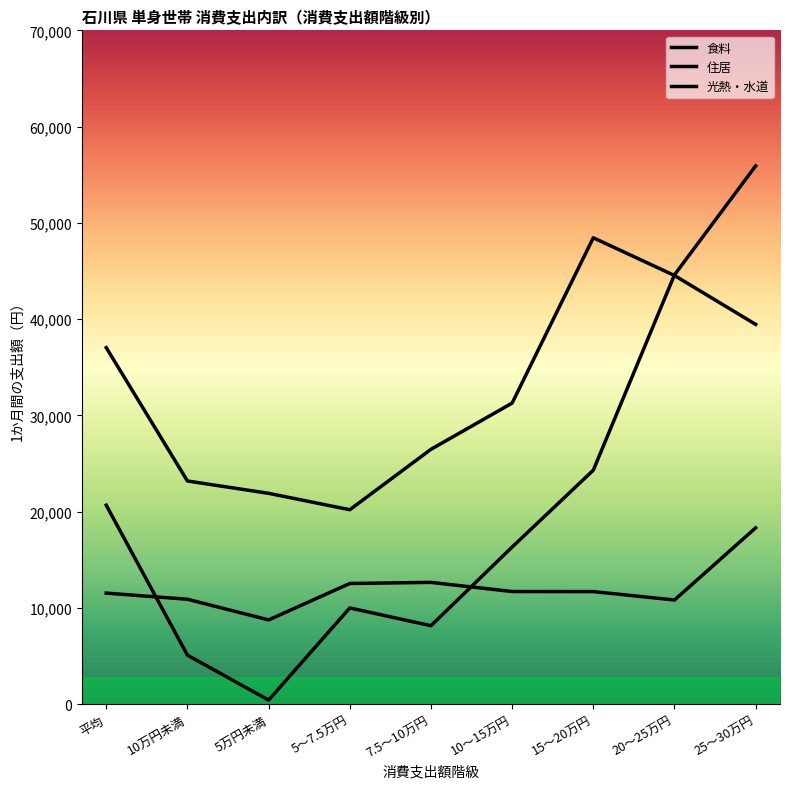

What is the maximum value for 食料?

48448